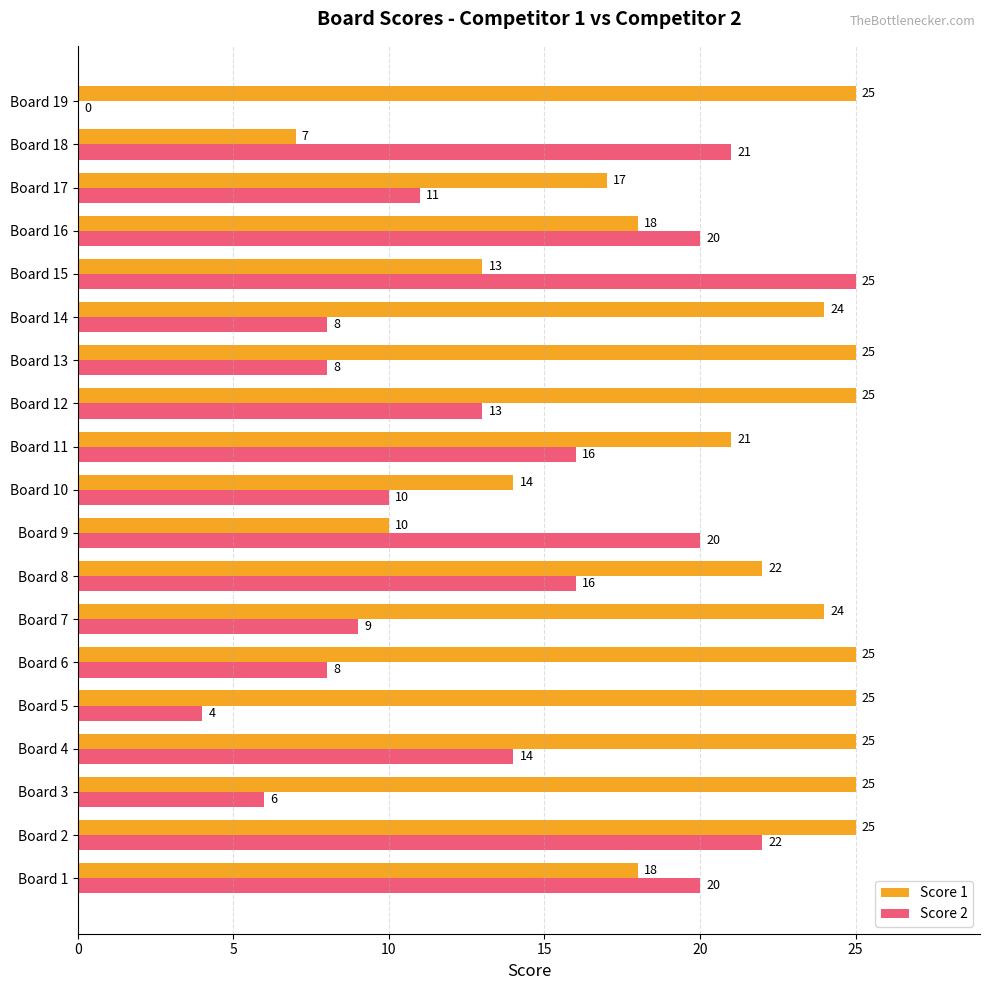

True or false: Score 2 has a value of 6 at Board 5.

False